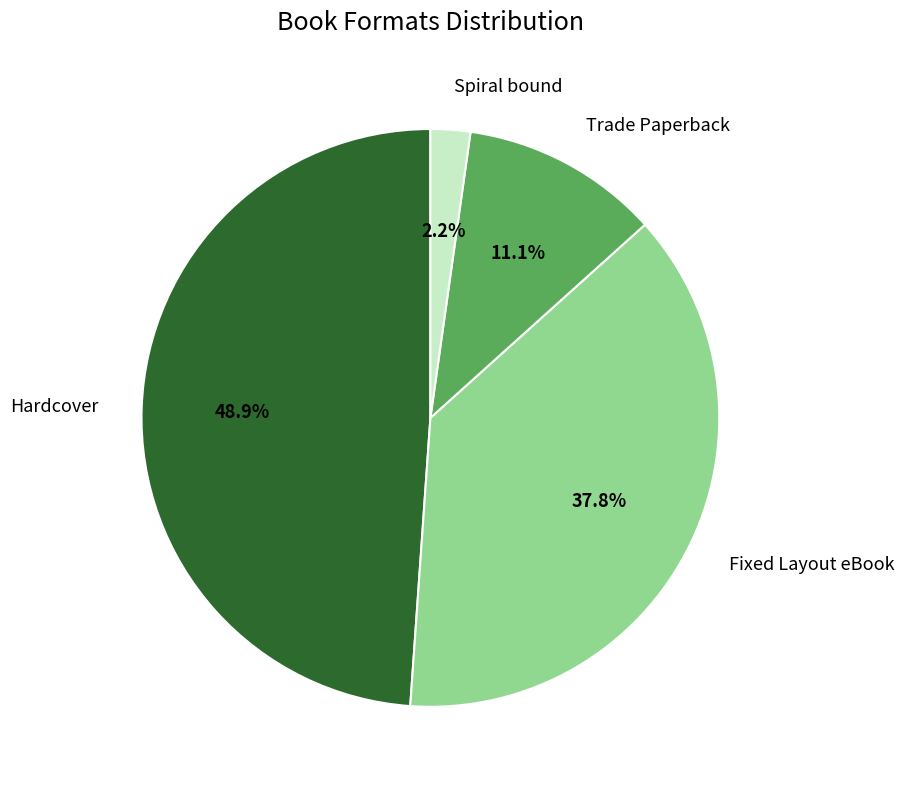

Which category has the biggest portion of the pie?

Hardcover